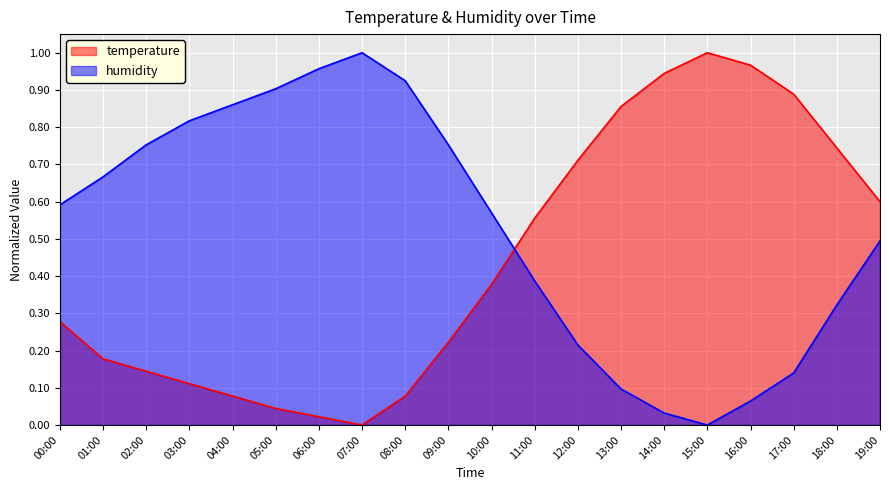

How many lines are shown in the chart?

2